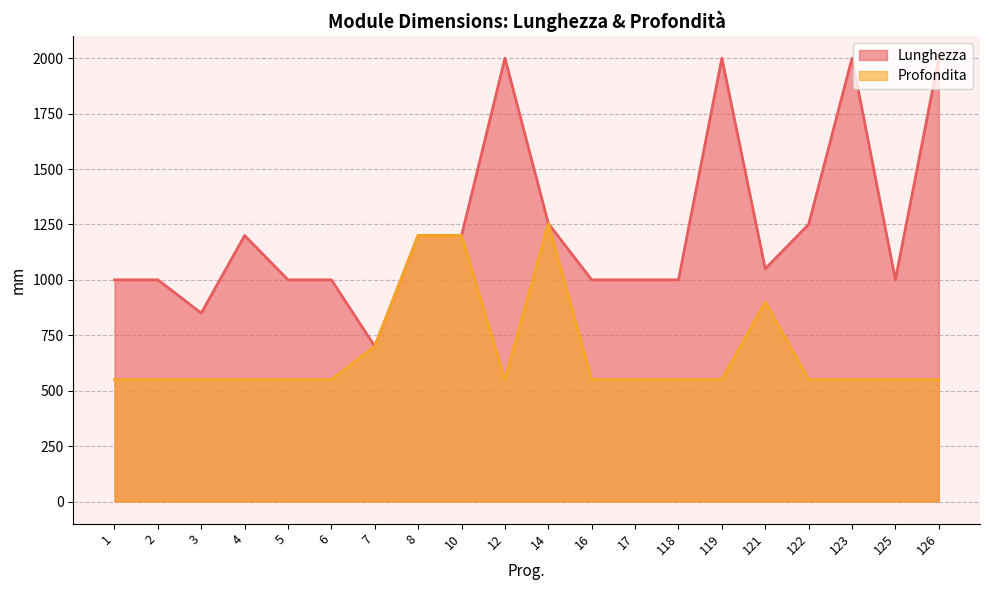

Which has a higher value, 5 or 8?

8